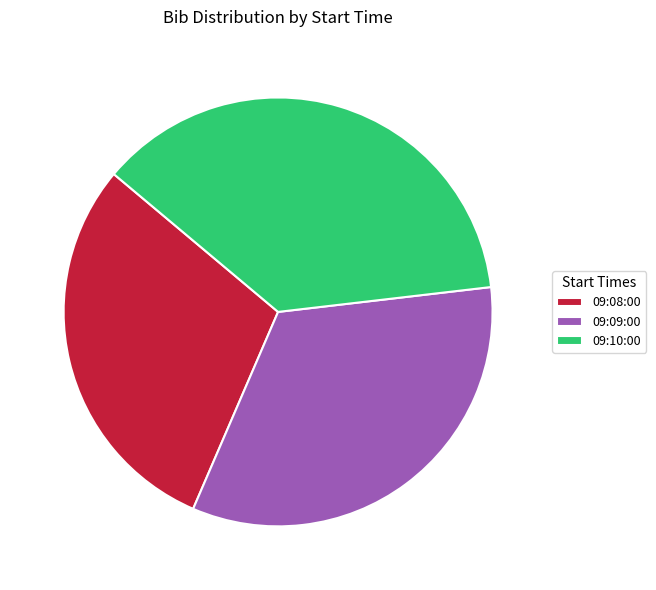

What percentage is the 09:10:00 slice, to the nearest percent?

37%